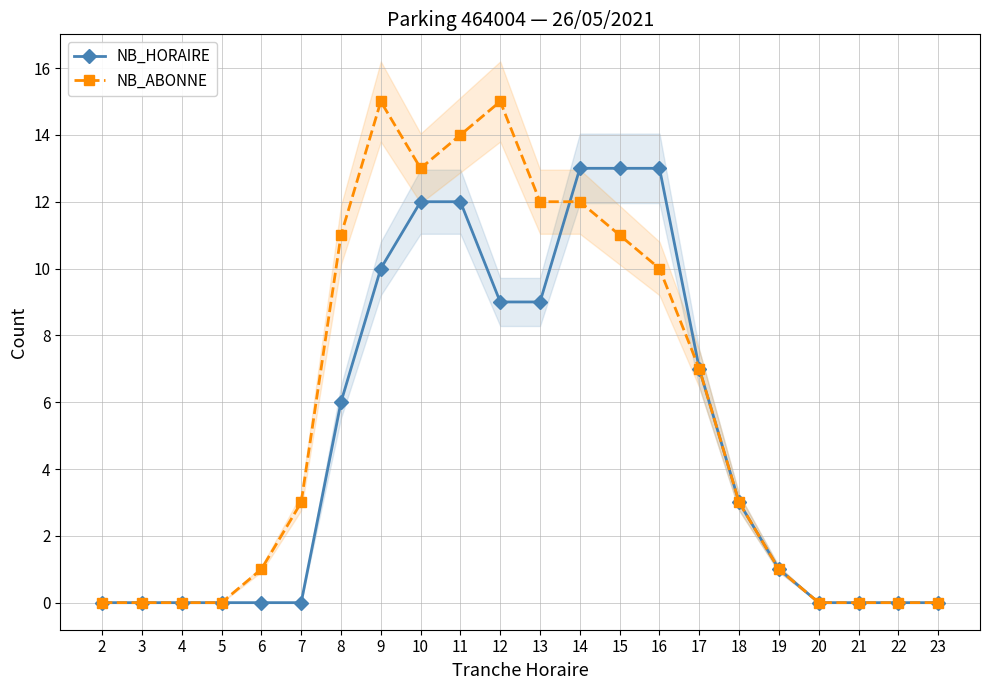

Where is NB_HORAIRE nearest to the value 6?

8